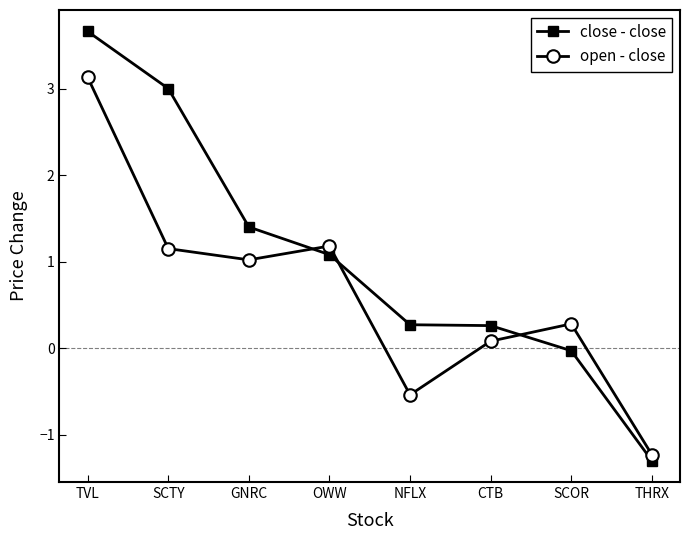

How many positive values does the close - close series have?

6